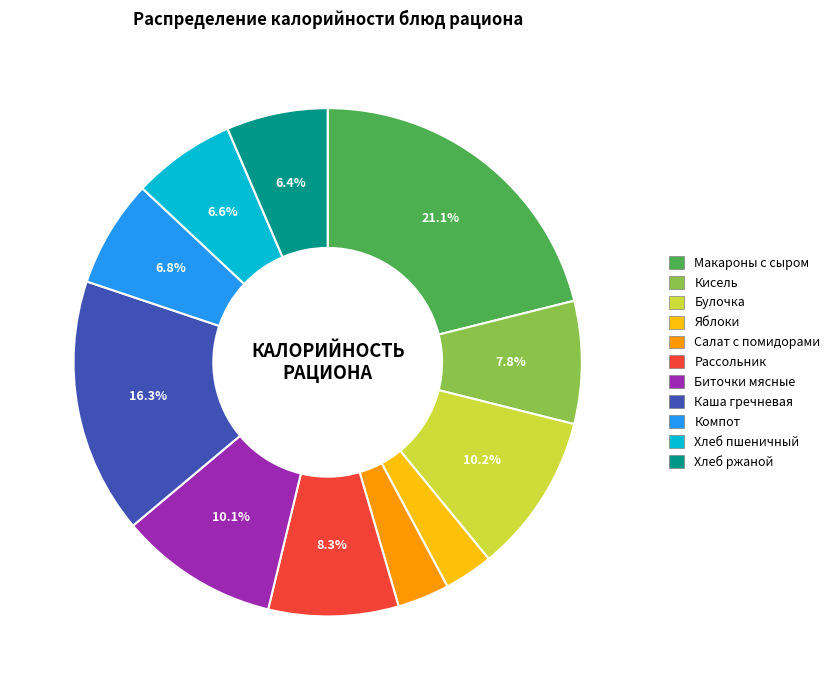

Is there any slice that represents more than half of the pie?

No